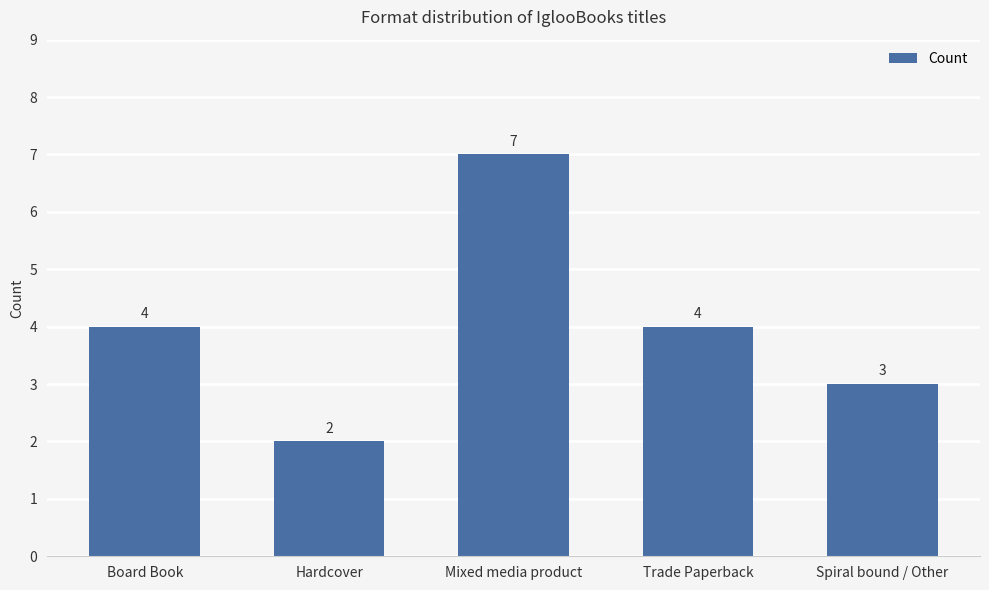

Reading right to left, list all the values displayed in this chart.

Spiral bound / Other=3	Trade Paperback=4	Mixed media product=7	Hardcover=2	Board Book=4